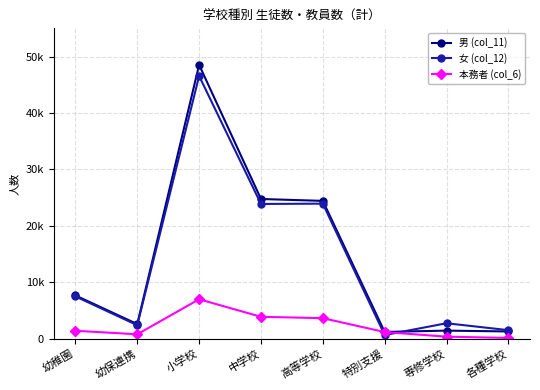

Which series has the largest total across all categories?

男 (col_11)